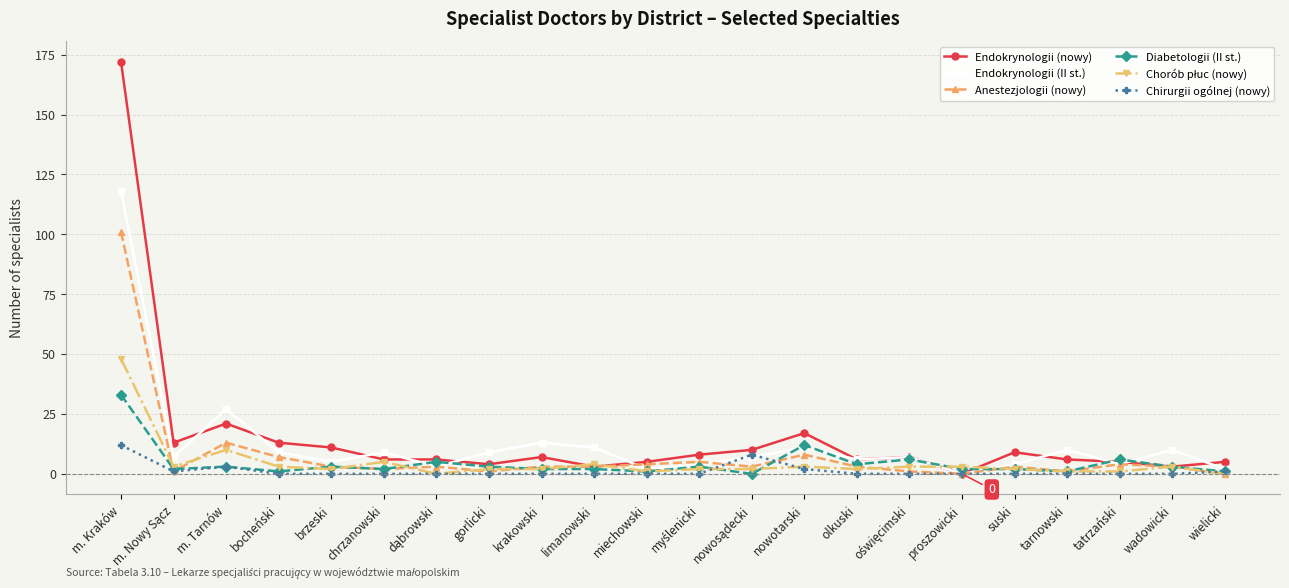

At how many categories does at least one series exceed 20?

2